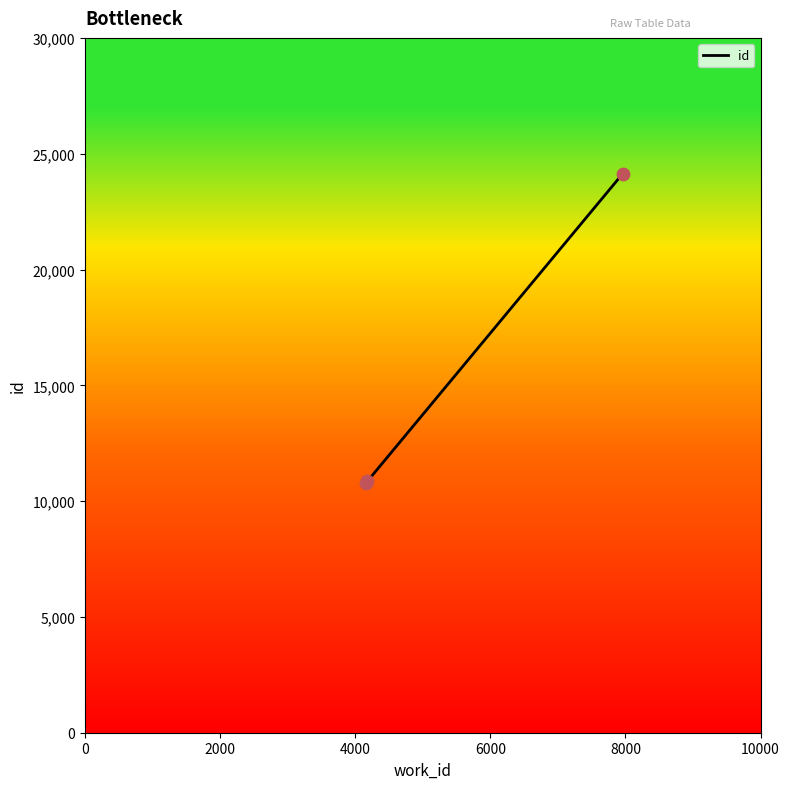

What is the average value?

15257